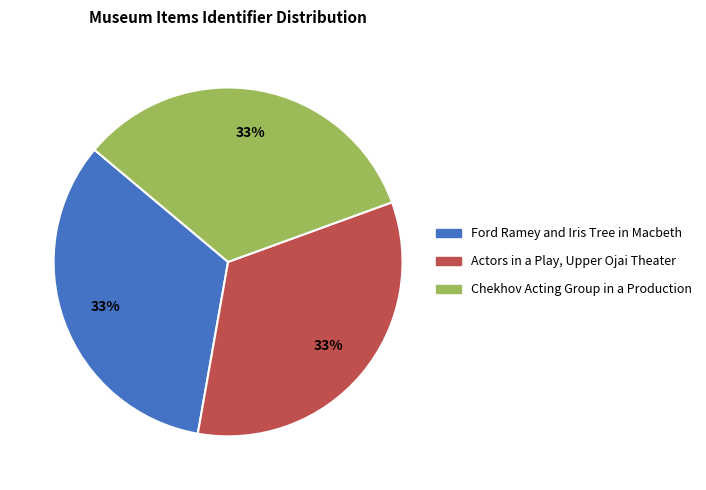

To the nearest percent, what percentage of the pie is Ford Ramey and Iris Tree in Macbeth?

33%